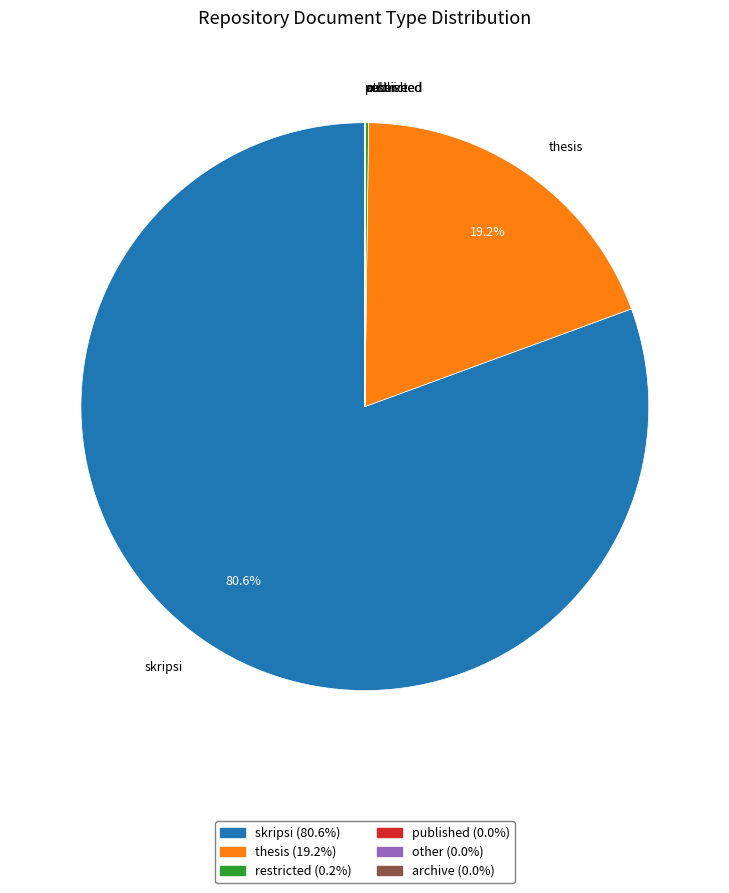

What percentage is NOT represented by skripsi?

19.4%